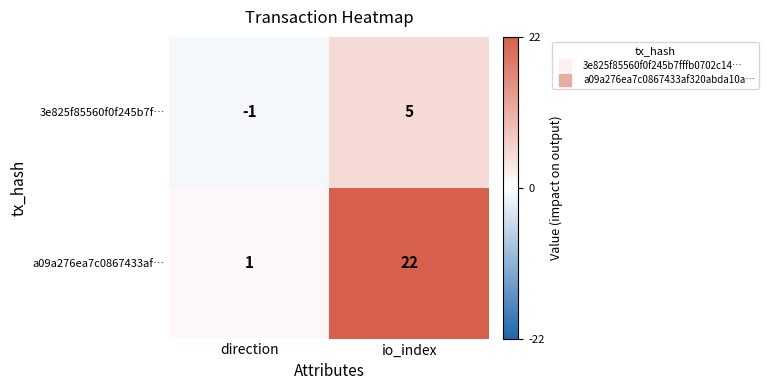

What is the difference between the highest and lowest values at io_index?

17